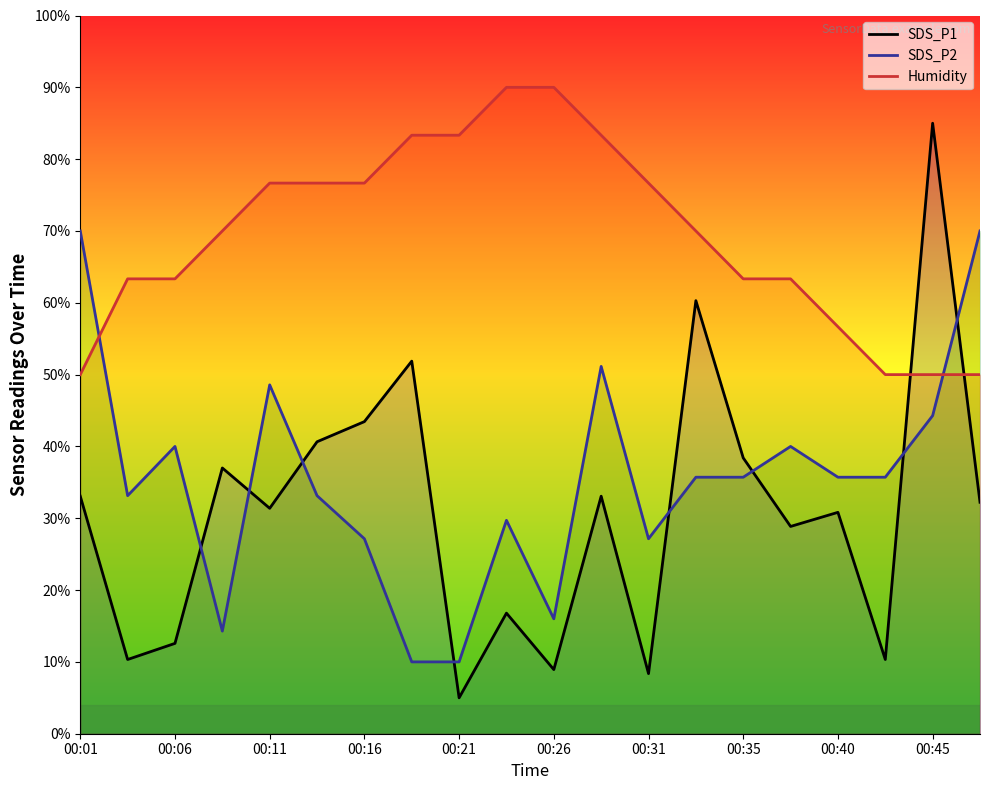

What position from the left is 00:01?

1